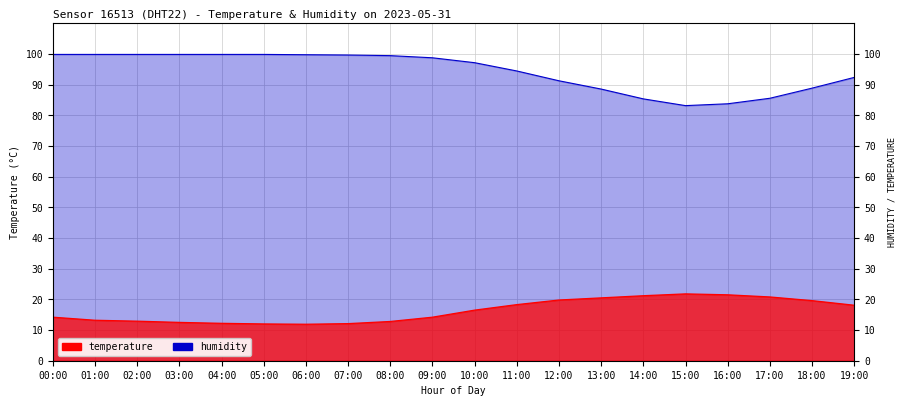

List the series in order of their peak value, highest first.

humidity, temperature